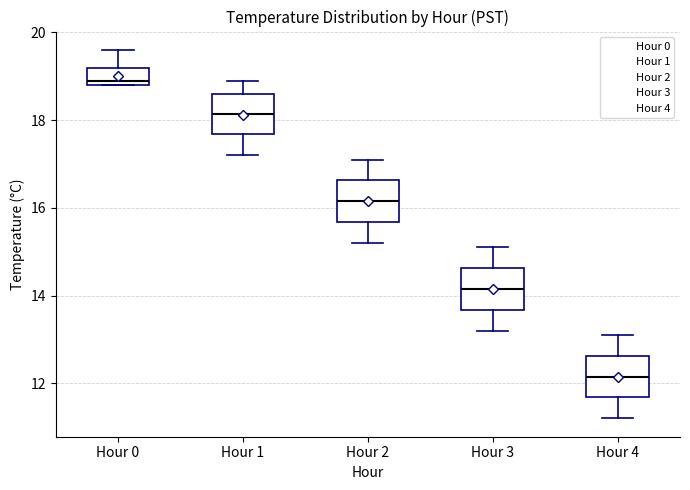

Reading left to right, transcribe this box plot: for each box, give where its median line is, the range the box spans, and where its two whiskers end, as read against the y-axis. The values are not printed on the chart, so give them approximately, as read against the axis.

Hour 0: median 19.0, box 18.8 to 19.2, whiskers 18.8 to 19.6
Hour 1: median 18.2, box 17.6 to 18.6, whiskers 17.2 to 19.0
Hour 2: median 16.2, box 15.6 to 16.6, whiskers 15.2 to 17.2
Hour 3: median 14.2, box 13.6 to 14.6, whiskers 13.2 to 15.2
Hour 4: median 12.2, box 11.6 to 12.6, whiskers 11.2 to 13.2